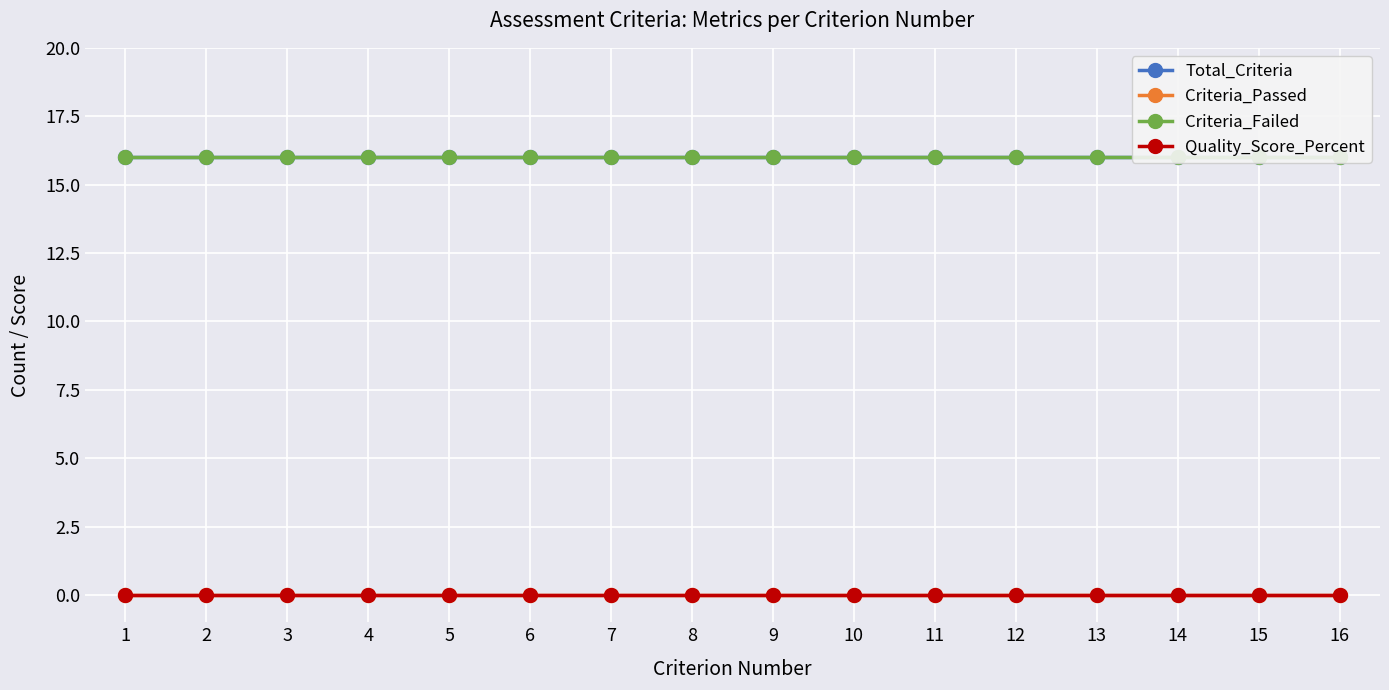

What is the spread (max minus min) of values at 15?

16